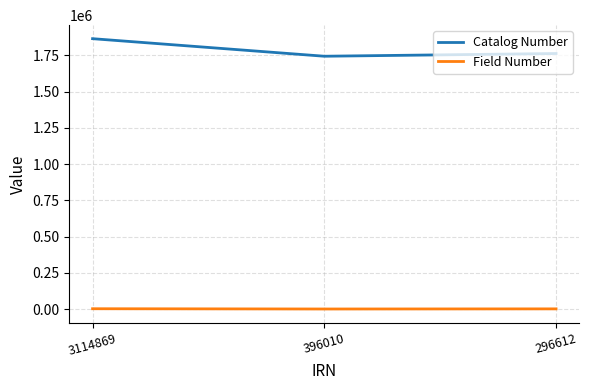

How many lines are shown in the chart?

2